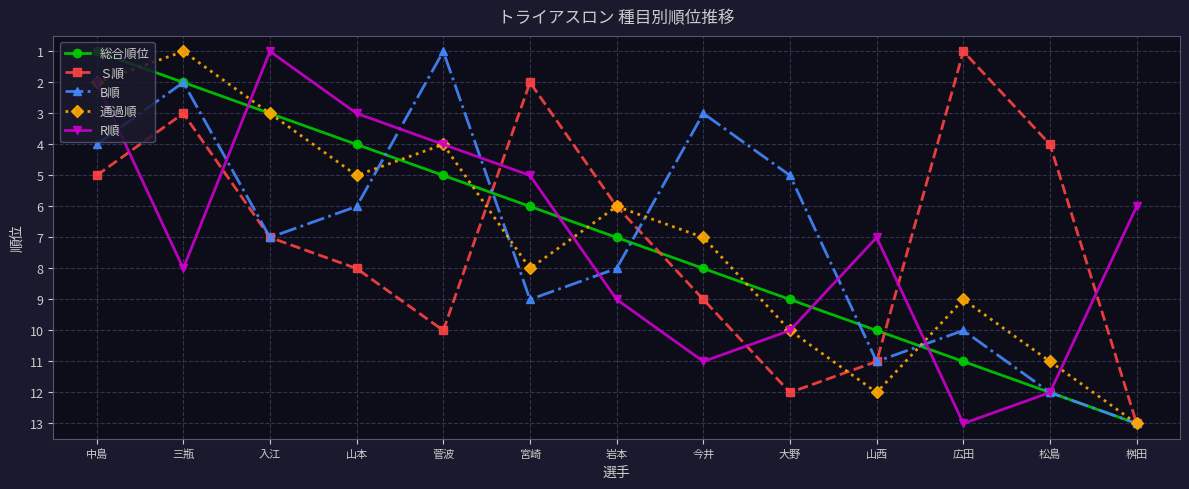

What is the sum of the 通過順 values at 今井 and 菅波?

11